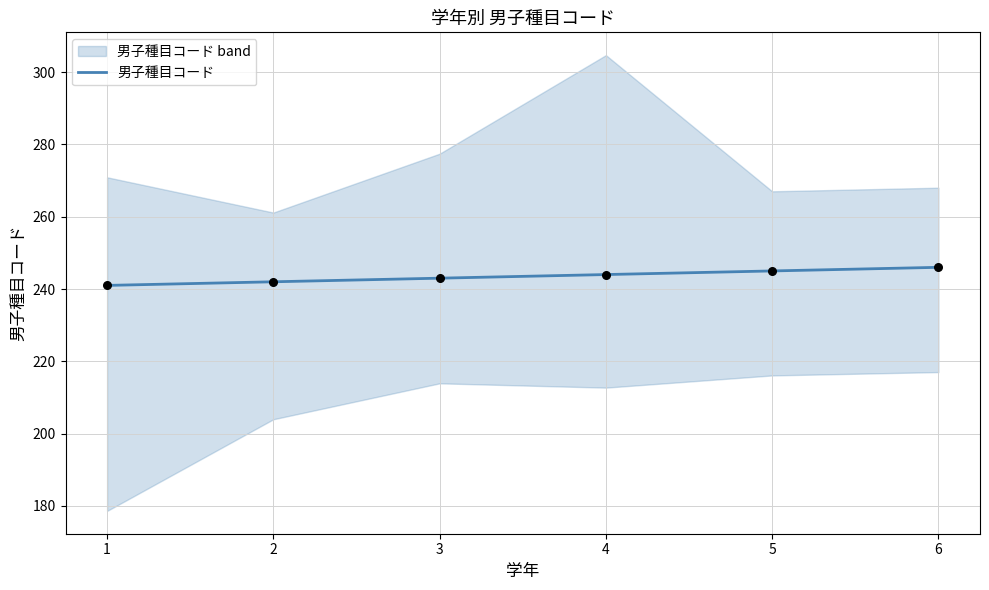

Between 6 and 2, which is larger?

6